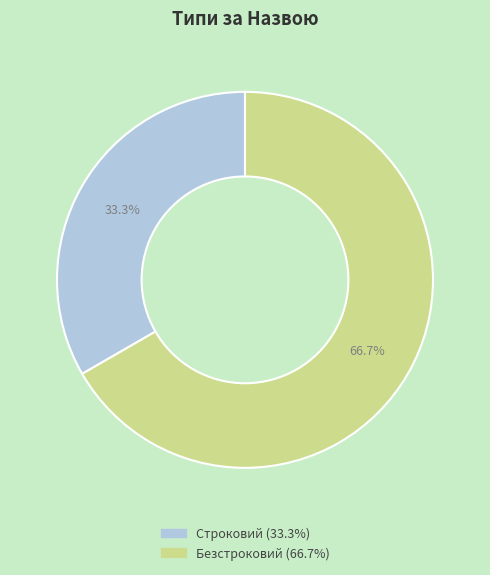

What is the largest slice in the pie chart?

Безстроковий